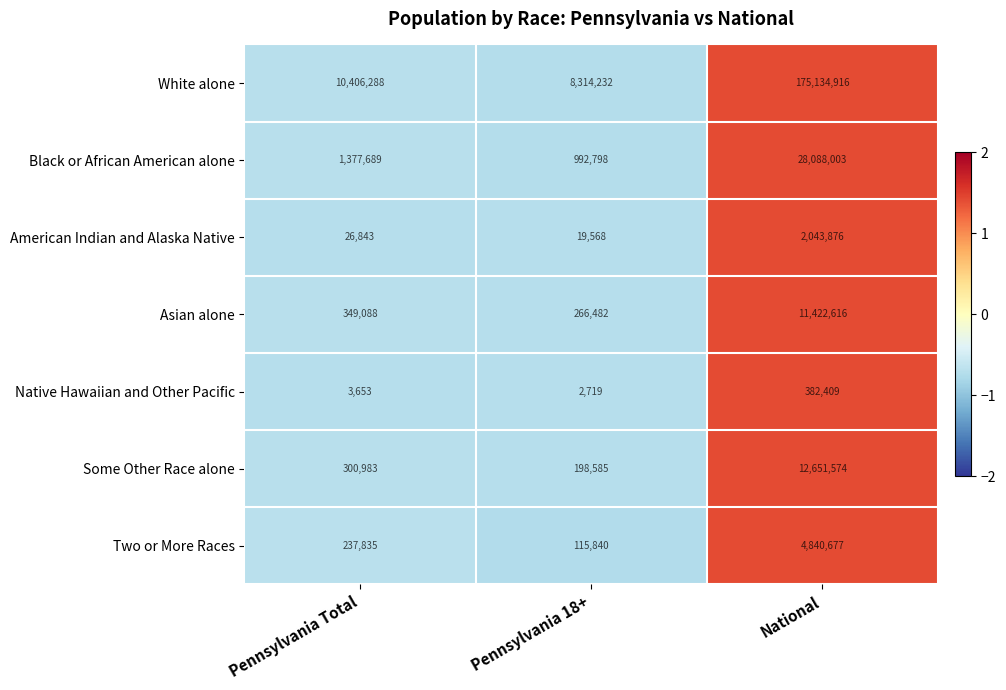

At which category is the sum across all series the highest?

National